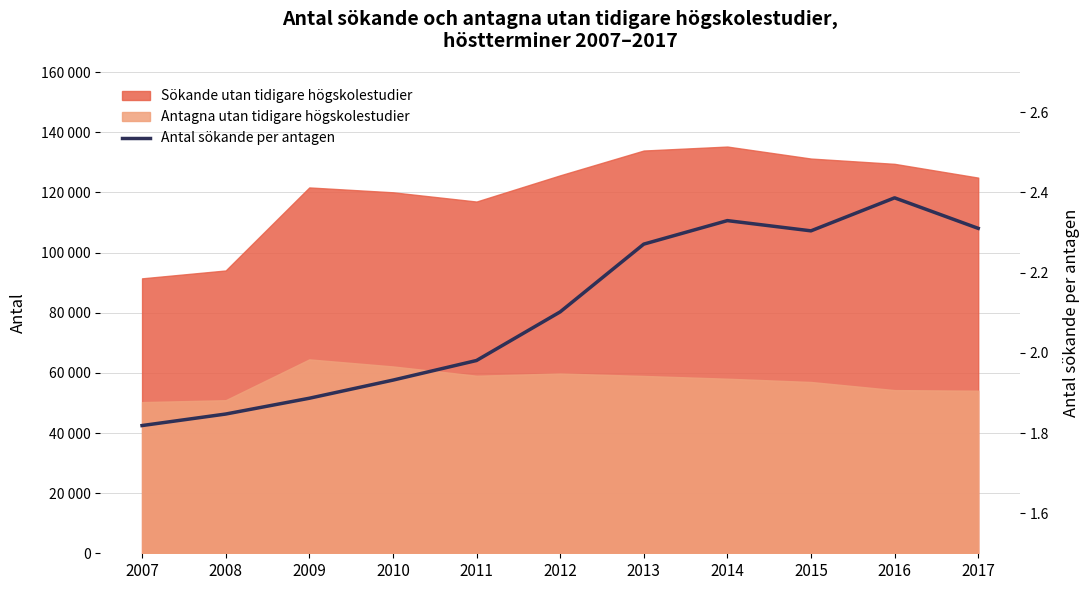

What is the change in value from 2011 to 2016?

+0.4